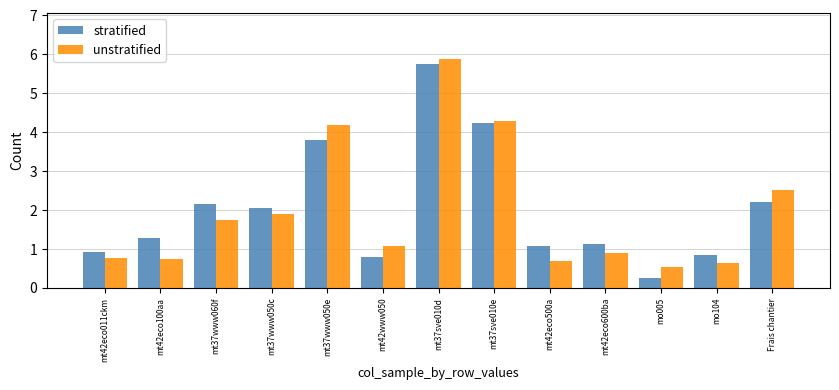

The unstratified series shows 5.9 at mt37sve010d. True or false?

True